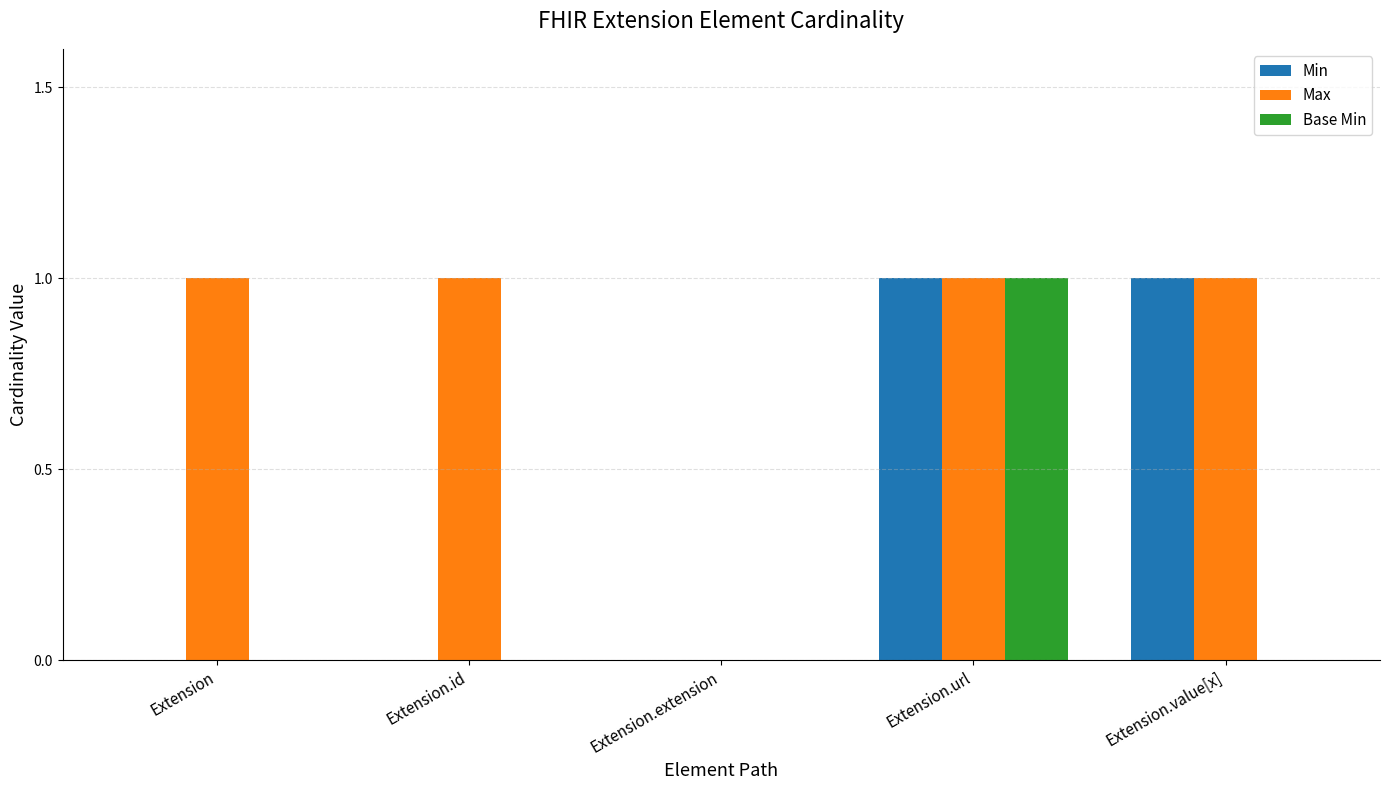

Does the chart contain stacked bars?

No